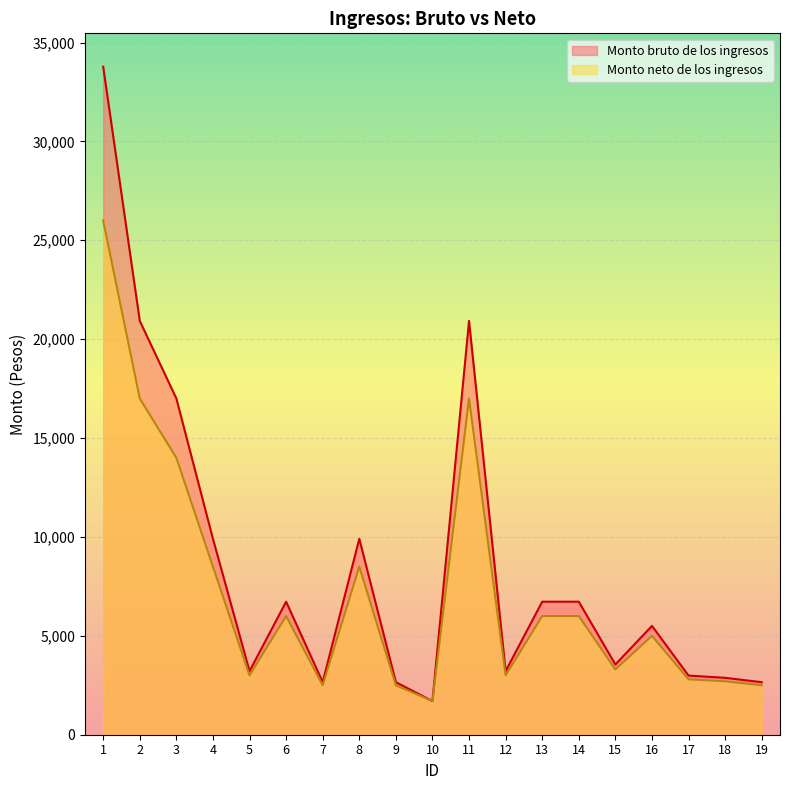

List the series in order of their peak value, highest first.

Monto bruto de los ingresos, Monto neto de los ingresos